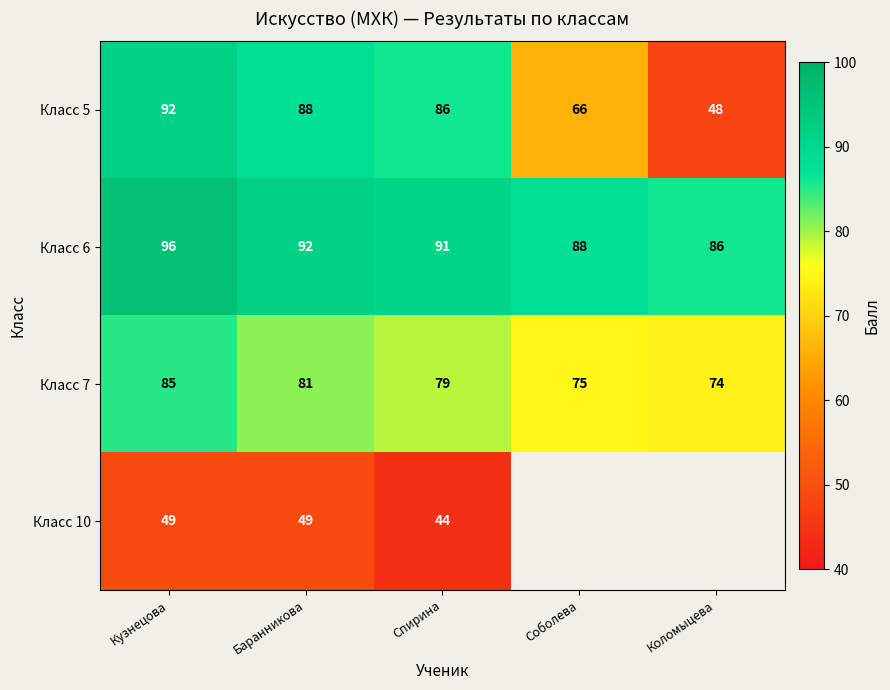

What is the sum of all Класс 6 values?

453